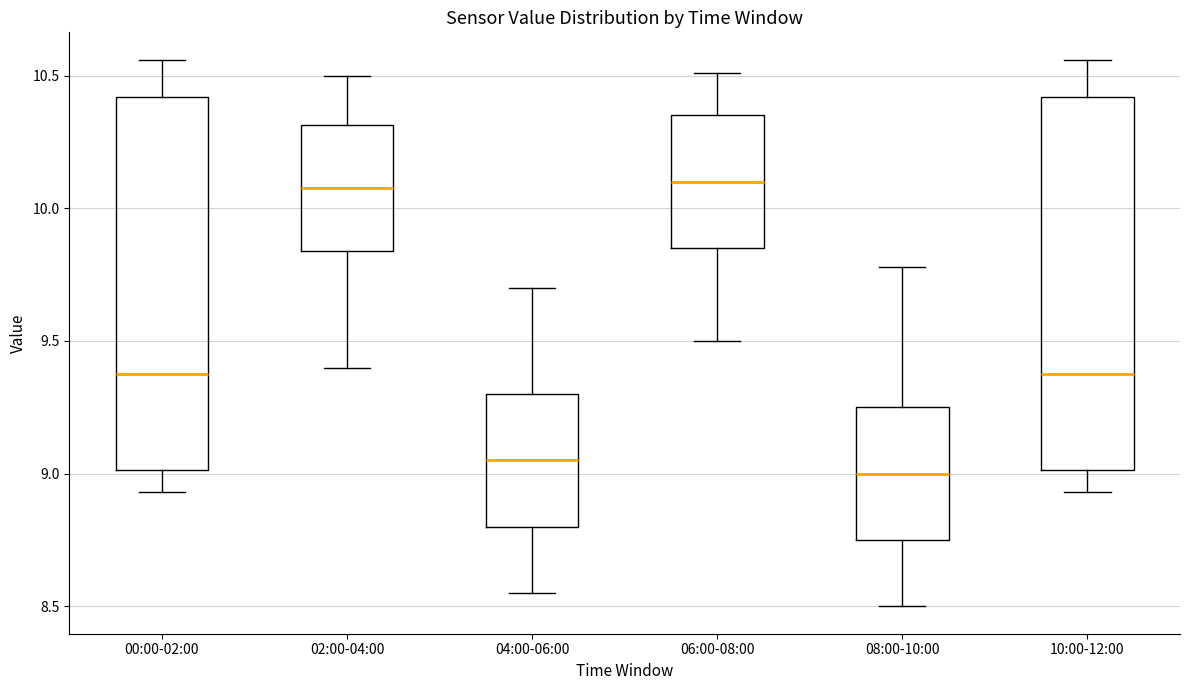

Reading left to right, read every box against the y-axis: the position of its median line, the range the box covers, and the ends of its whiskers. The values are not printed on the chart, so give them approximately, as read against the axis.

00:00-02:00: median 9.40, box 9.00 to 10.40, whiskers 8.95 to 10.55
02:00-04:00: median 10.10, box 9.85 to 10.30, whiskers 9.40 to 10.50
04:00-06:00: median 9.05, box 8.80 to 9.30, whiskers 8.55 to 9.70
06:00-08:00: median 10.10, box 9.85 to 10.35, whiskers 9.50 to 10.50
08:00-10:00: median 9.00, box 8.75 to 9.25, whiskers 8.50 to 9.80
10:00-12:00: median 9.40, box 9.00 to 10.40, whiskers 8.95 to 10.55